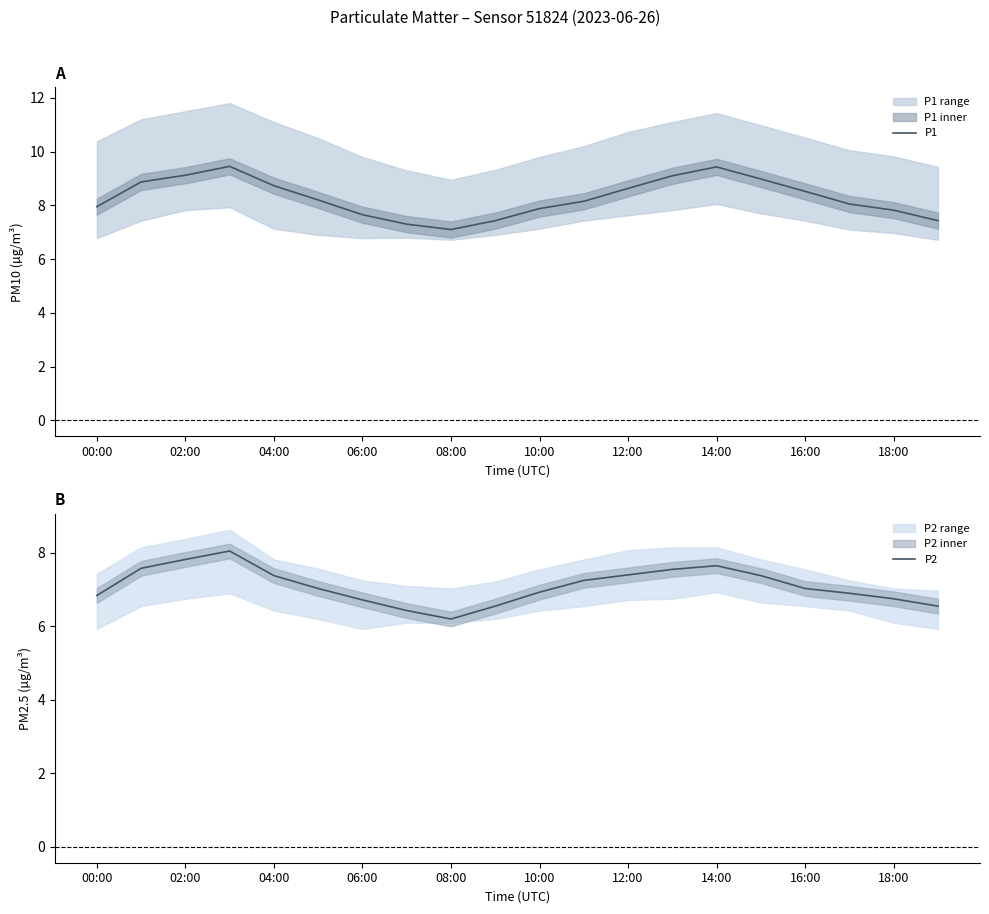

True or false: P1 and P2 intersect in this chart.

False